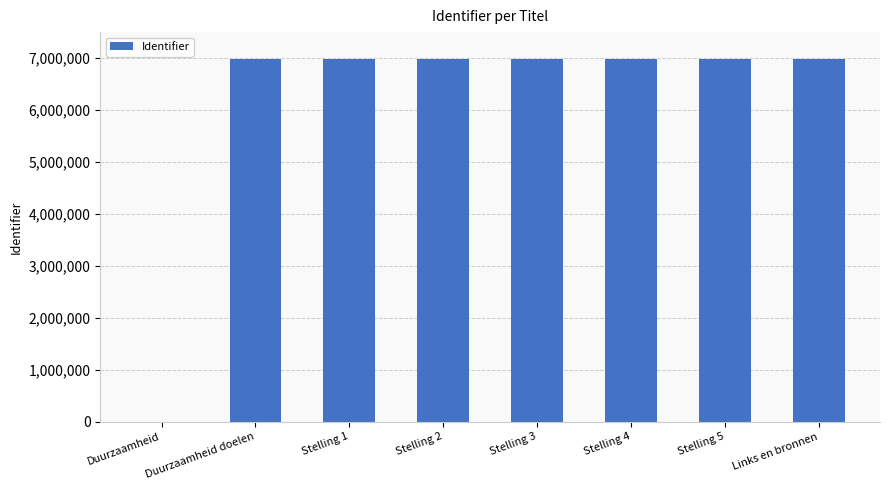

What is the change in value from Stelling 5 to Links en bronnen?

+3